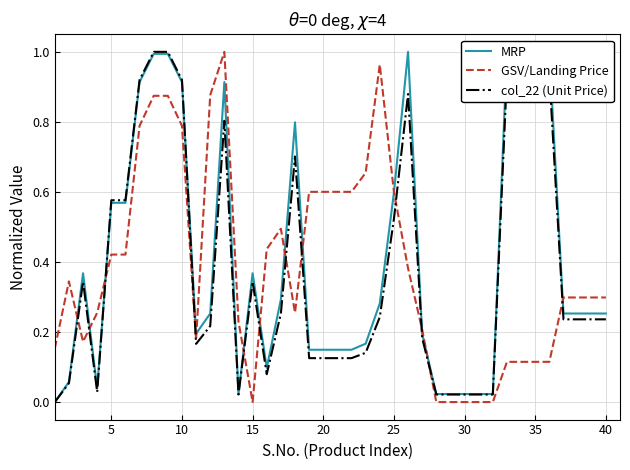

True or false: GSV/Landing Price has a value of 0.5 at 30.

False